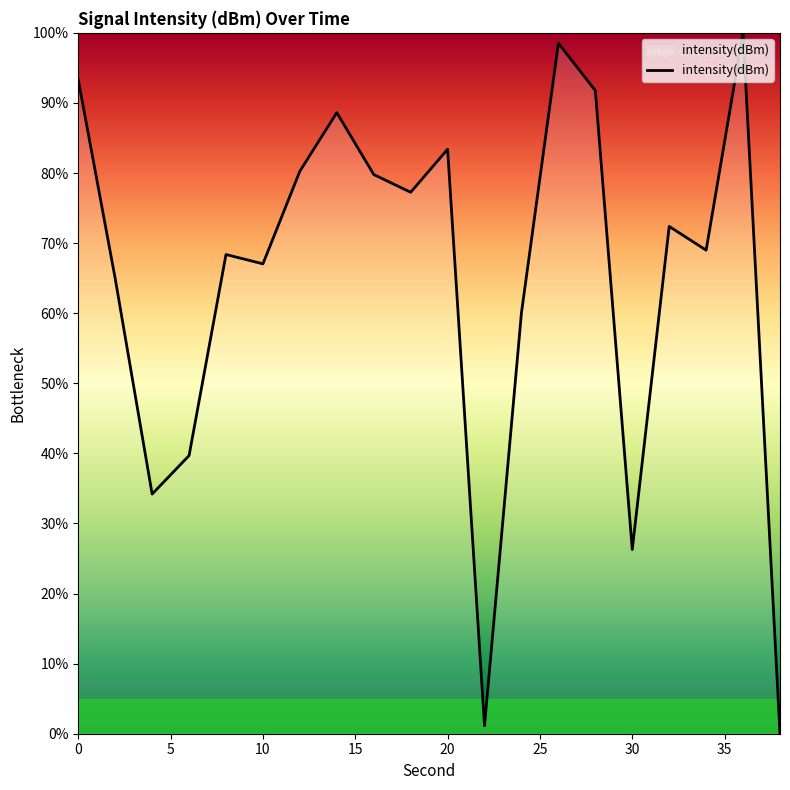

What is the difference between the maximum and minimum values?

100.0